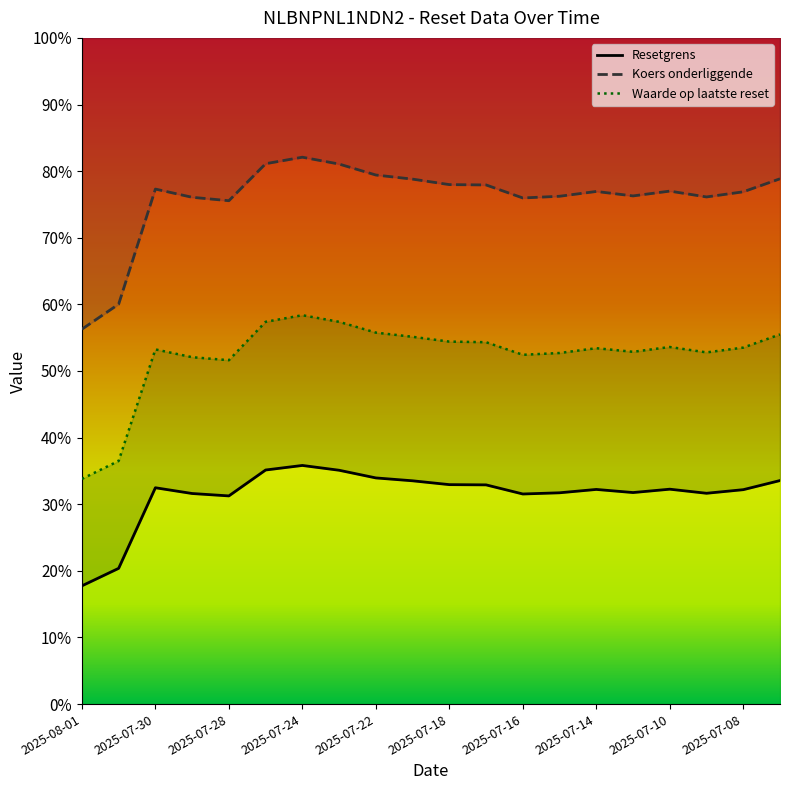

What is the label of the 19th point from the right?

2025-07-31